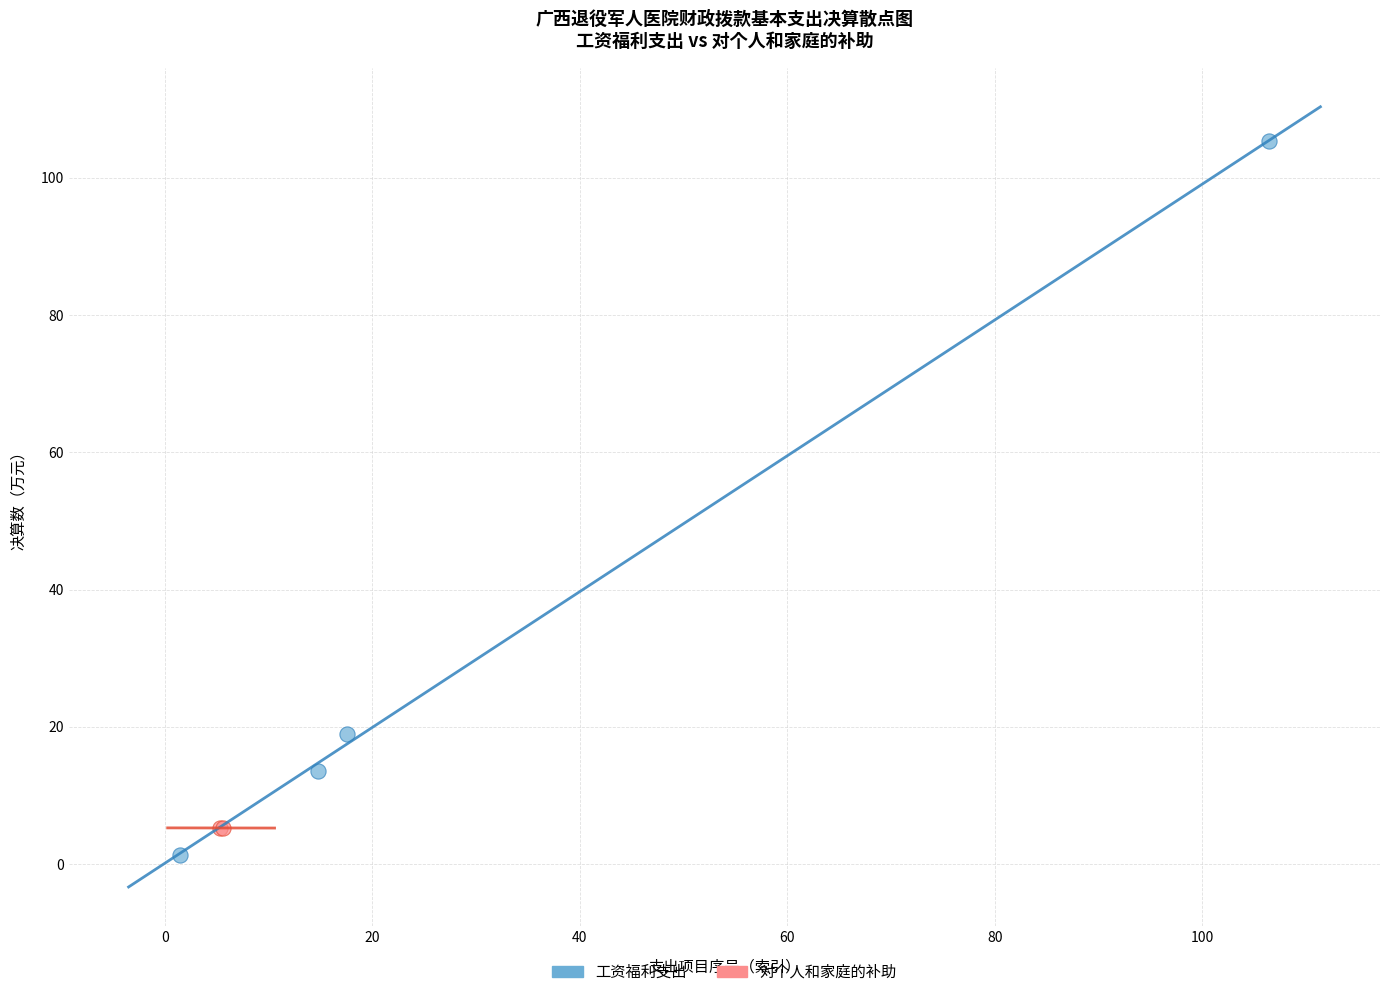

What are all the series names shown in the legend?

工资福利支出, 对个人和家庭的补助